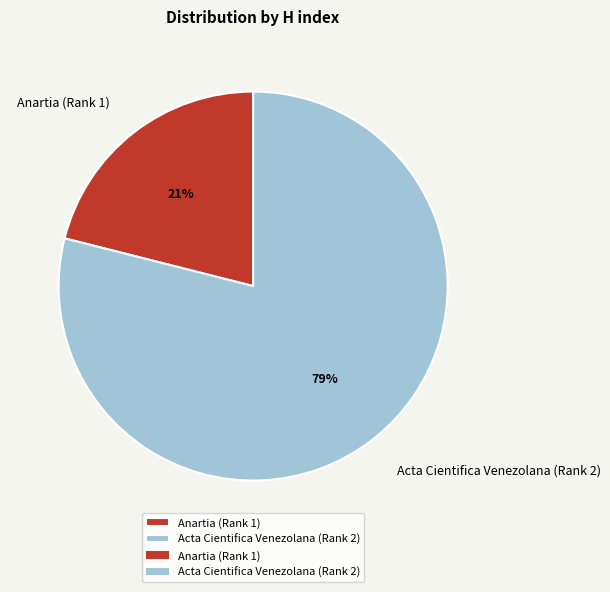

Which has a higher value, Acta Cientifica Venezolana (Rank 2) or Anartia (Rank 1)?

Acta Cientifica Venezolana (Rank 2)